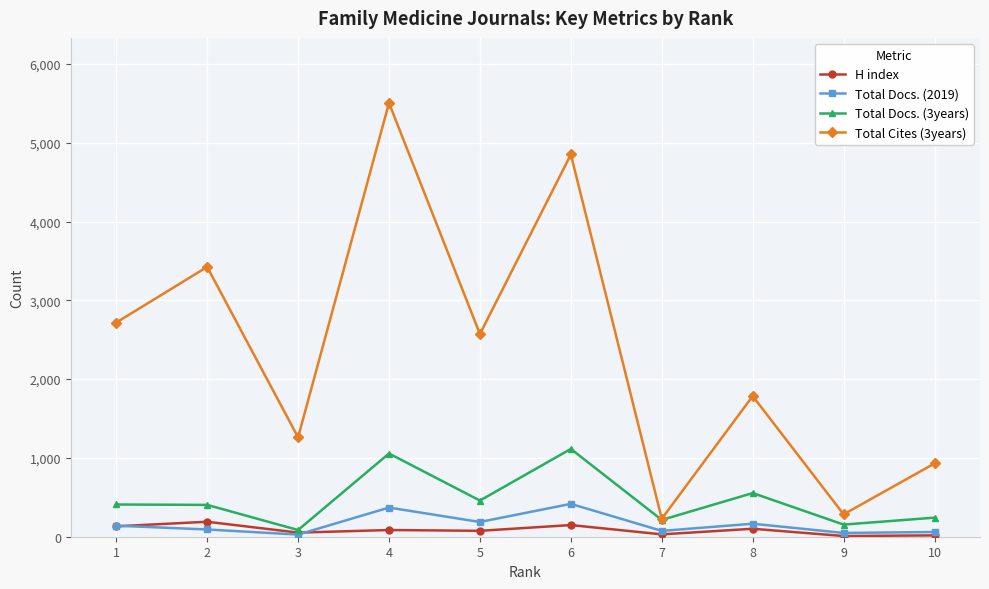

Which series has the widest spread of values?

Total Cites (3years)